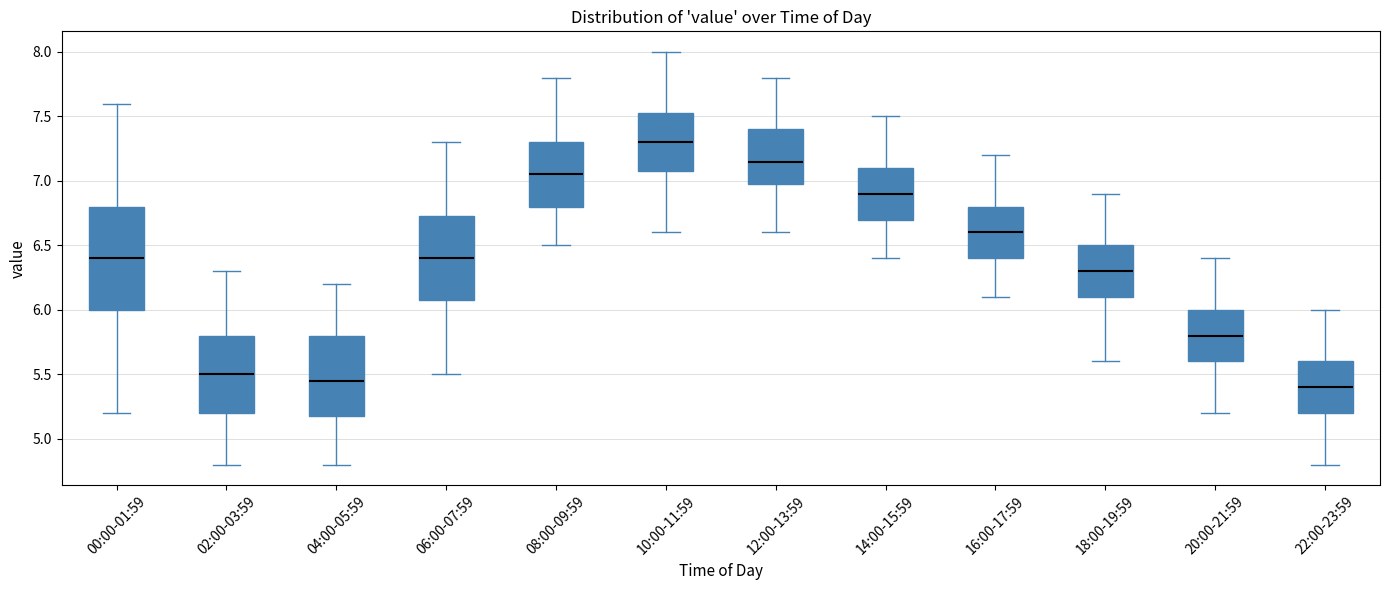

Where does the upper whisker of the box for 20:00-21:59 end on the y-axis? The values are not printed on the chart, so give them approximately, as read against the axis.

6.40